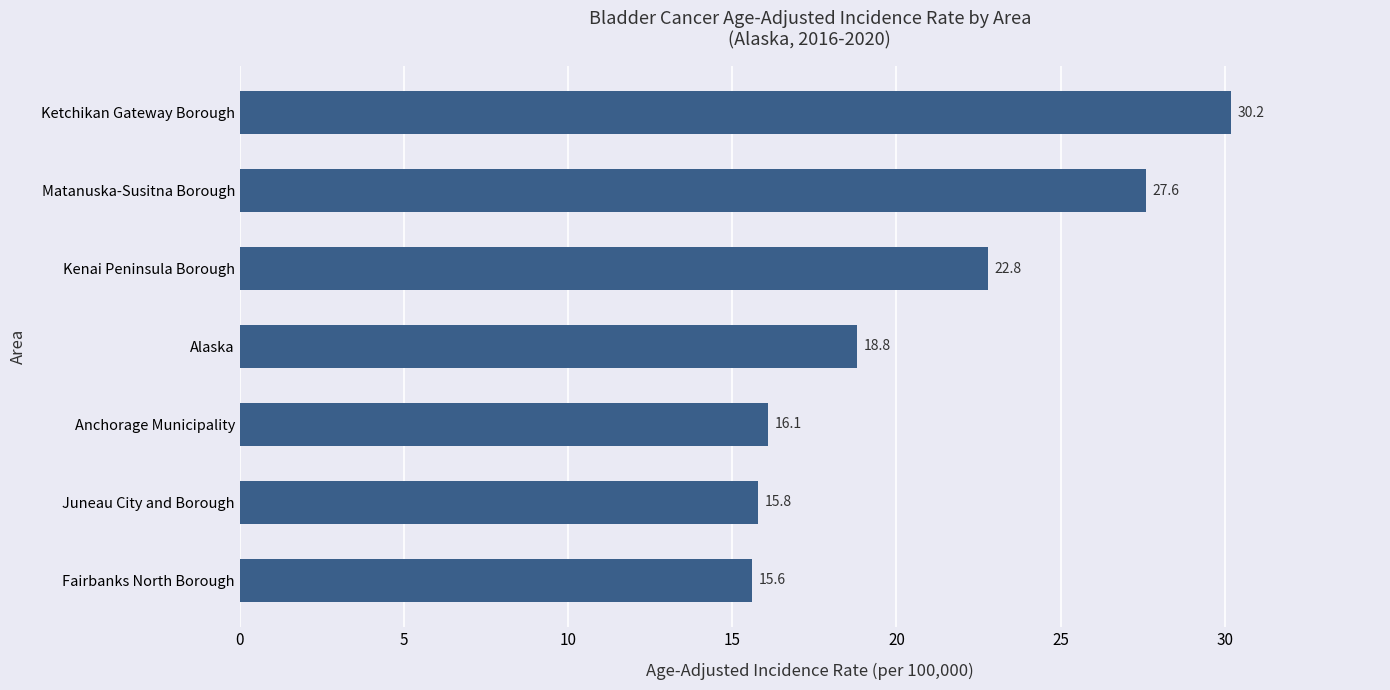

Rank the categories by value from highest to lowest.

Ketchikan Gateway Borough, Matanuska-Susitna Borough, Kenai Peninsula Borough, Alaska, Anchorage Municipality, Juneau City and Borough, Fairbanks North Borough